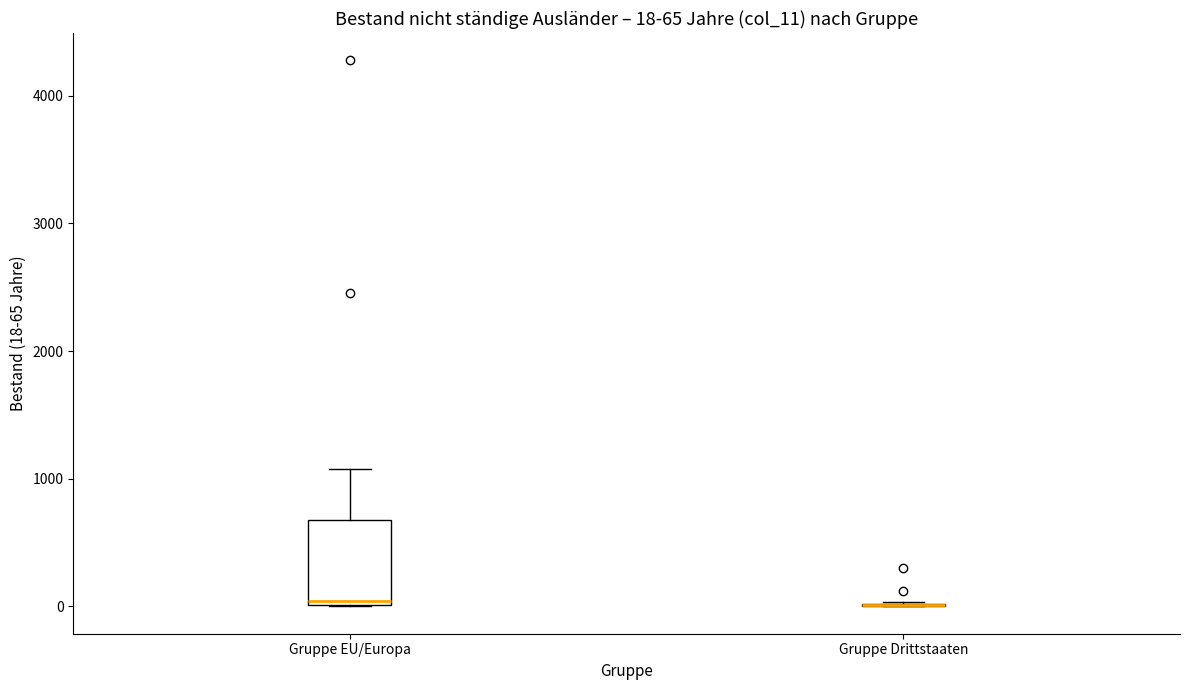

Comparing the boxes themselves (not the whiskers), which one is the tallest?

Gruppe EU/Europa